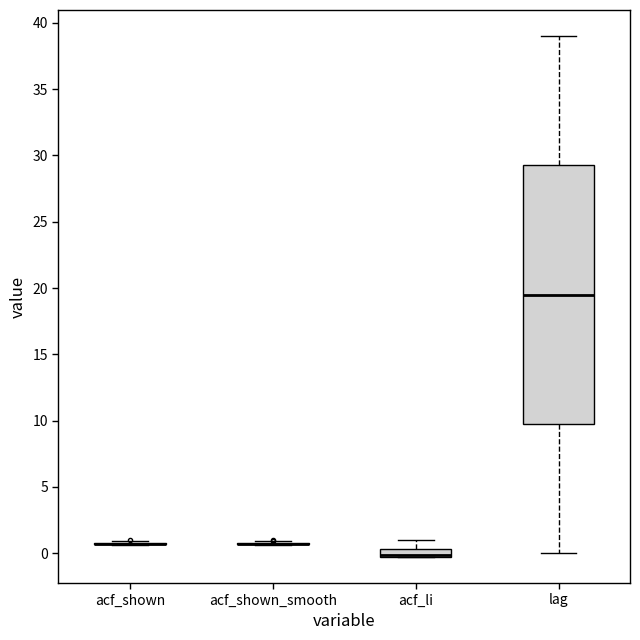

Which box is the tallest, from its lower edge to its upper edge?

lag